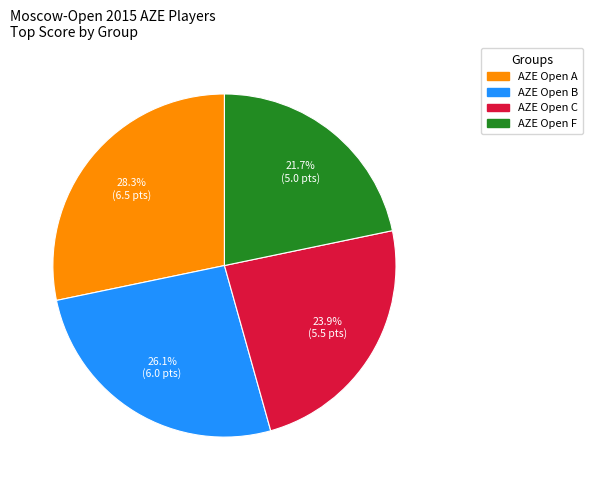

Does any single category account for the majority?

No